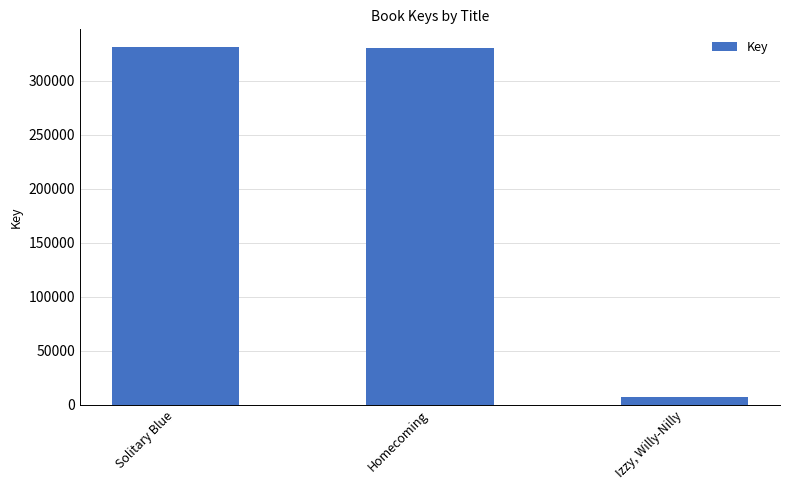

Rank the categories by value from lowest to highest.

Izzy, Willy-Nilly, Homecoming, Solitary Blue